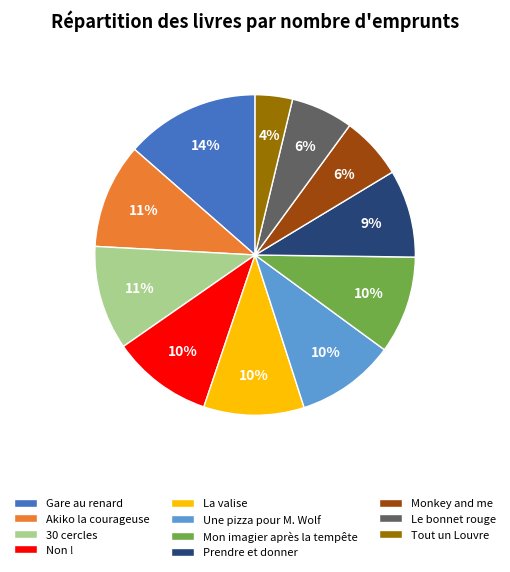

To the nearest percent, what portion does Tout un Louvre represent?

4%